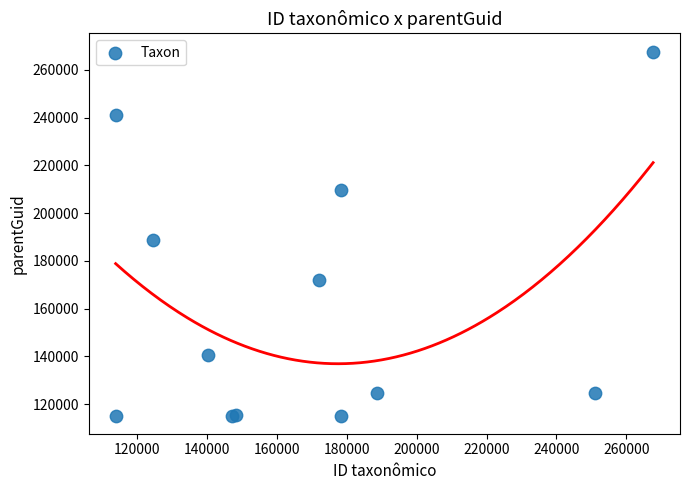

What Y value in the scatter plot is closest to 191453?

188742